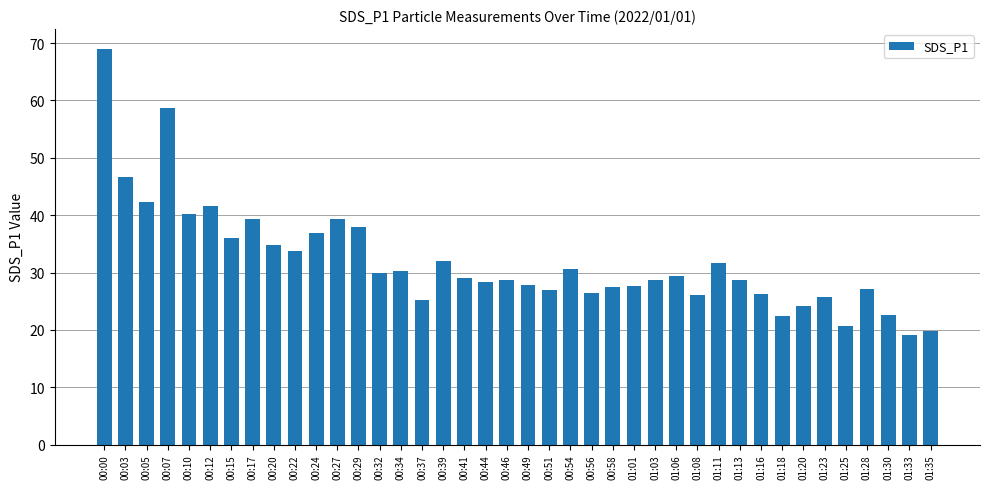

What is the greatest value displayed?

69.0